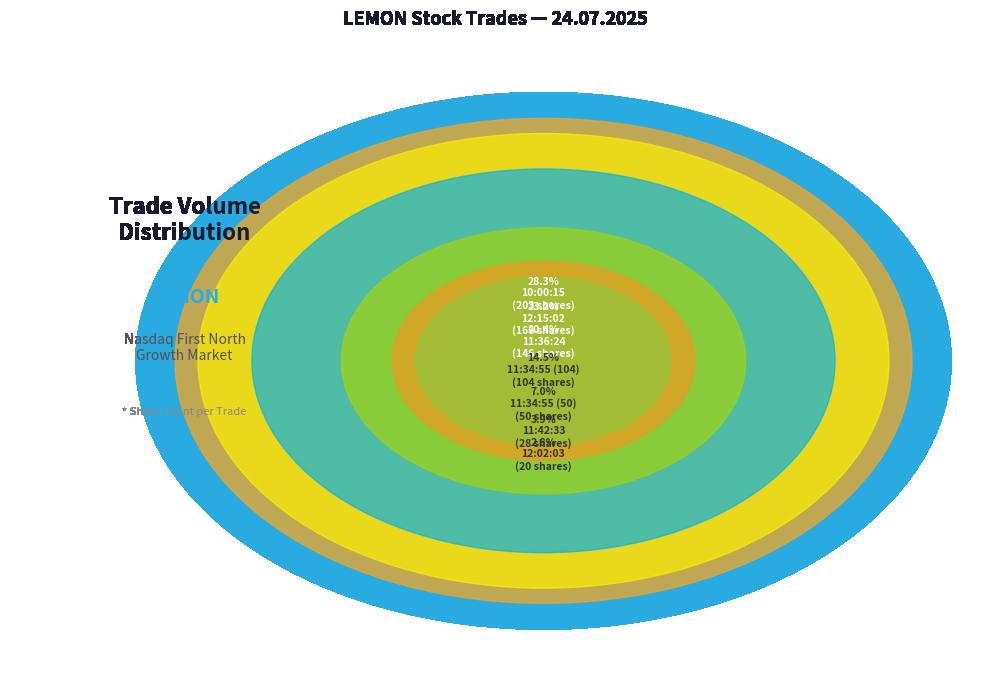

To the nearest percent, what portion does 11:42:33 represent?

4%